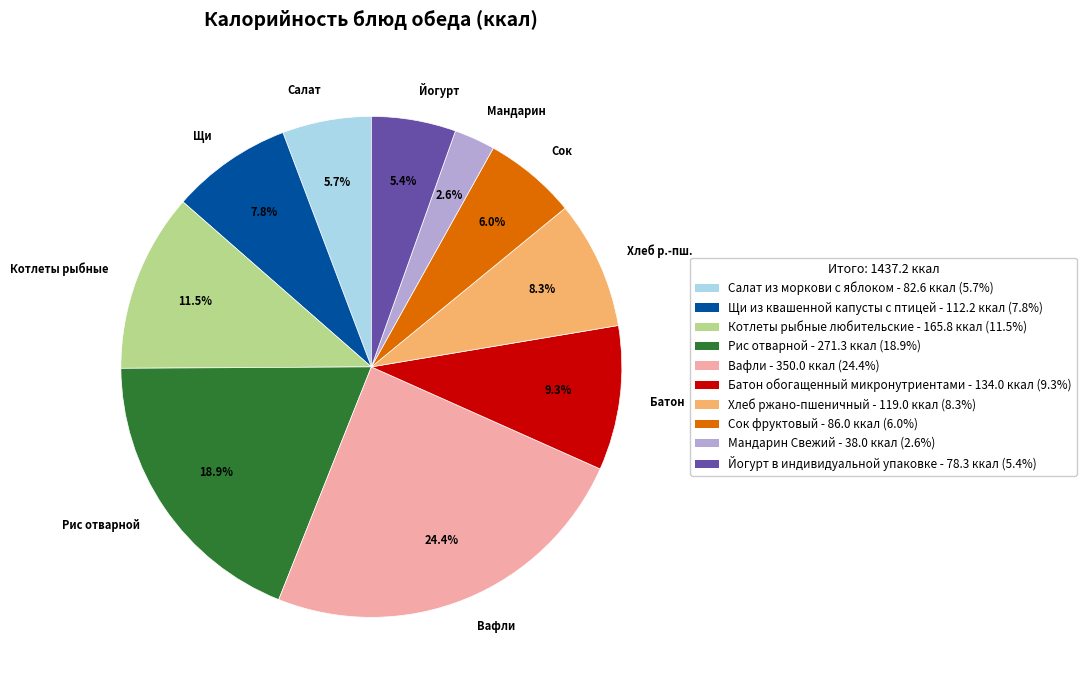

Which slice is the largest?

Вафли